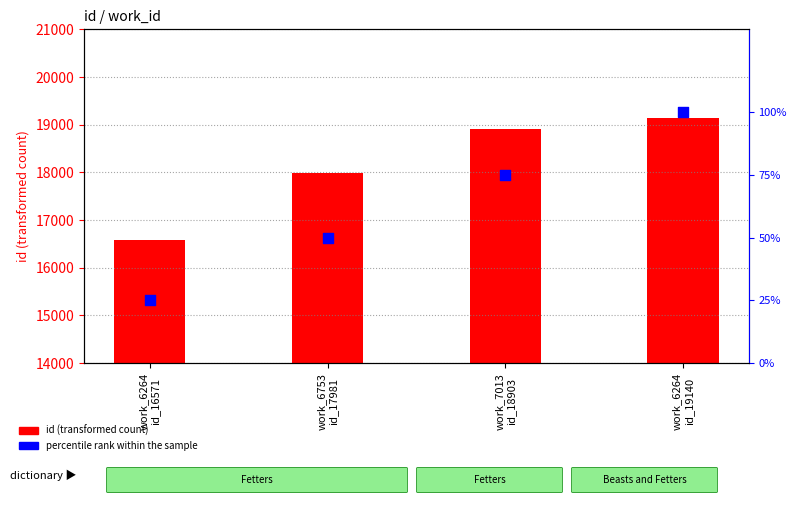

What are all the series names shown in the legend?

id, percentile rank within the sample